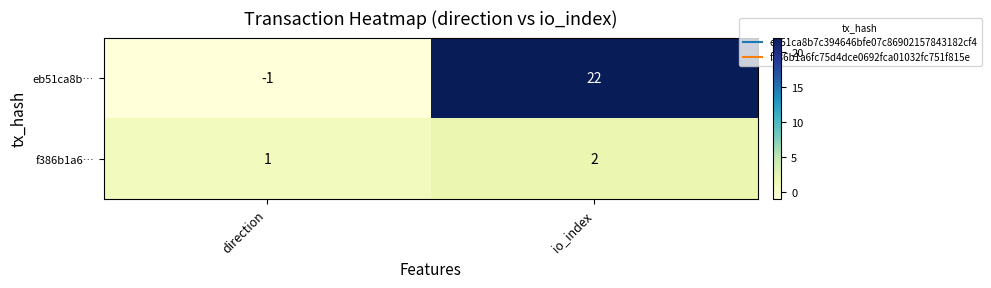

Reading right to left, list all the values displayed in this chart.

eb51ca8b…: 22	-1
f386b1a6…: 2	1